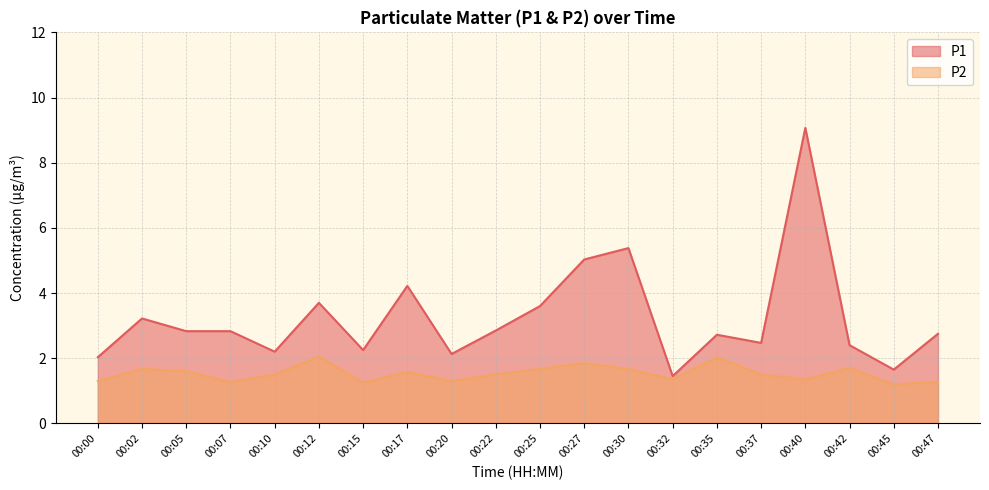

Reading left to right, what are all the values shown in this chart?

P1: 00:00=2.0	00:02=3.2	00:05=2.8	00:07=2.8	00:10=2.2	00:12=3.7	00:15=2.2	00:17=4.2	00:20=2.1	00:22=2.9	00:25=3.6	00:27=5.0	00:30=5.4	00:32=1.4	00:35=2.7	00:37=2.5	00:40=9.1	00:42=2.4	00:45=1.6	00:47=2.8
P2: 00:00=1.3	00:02=1.7	00:05=1.6	00:07=1.3	00:10=1.5	00:12=2.0	00:15=1.2	00:17=1.6	00:20=1.3	00:22=1.5	00:25=1.7	00:27=1.9	00:30=1.7	00:32=1.4	00:35=2.0	00:37=1.5	00:40=1.4	00:42=1.7	00:45=1.2	00:47=1.3